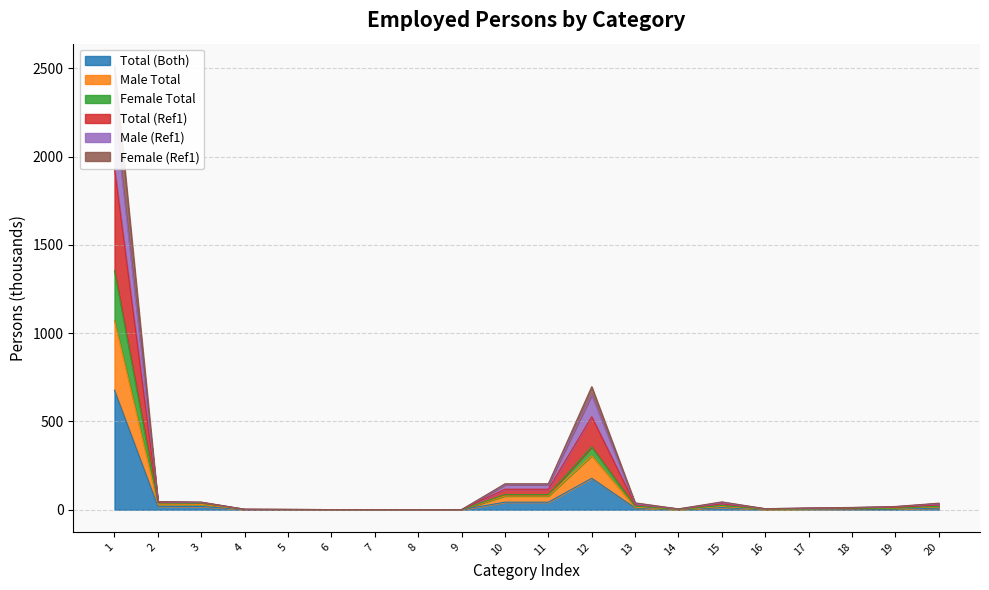

Which label corresponds to the largest value in the chart?

1